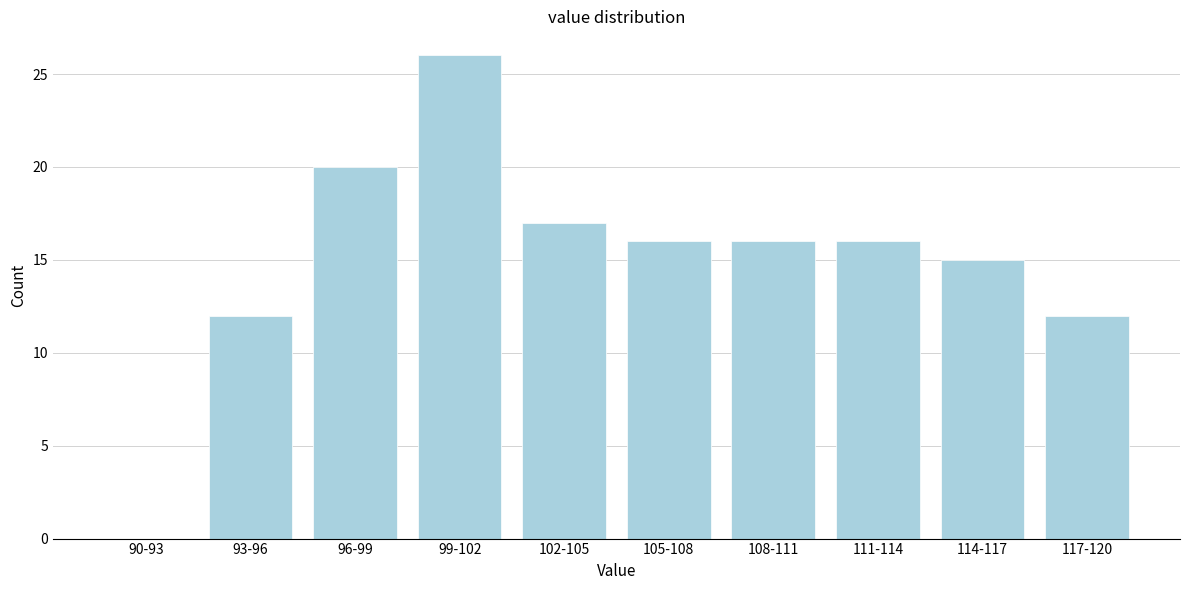

Reading right to left, extract all data points from this chart.

117-120=12	114-117=15	111-114=16	108-111=16	105-108=16	102-105=17	99-102=26	96-99=20	93-96=12	90-93=0